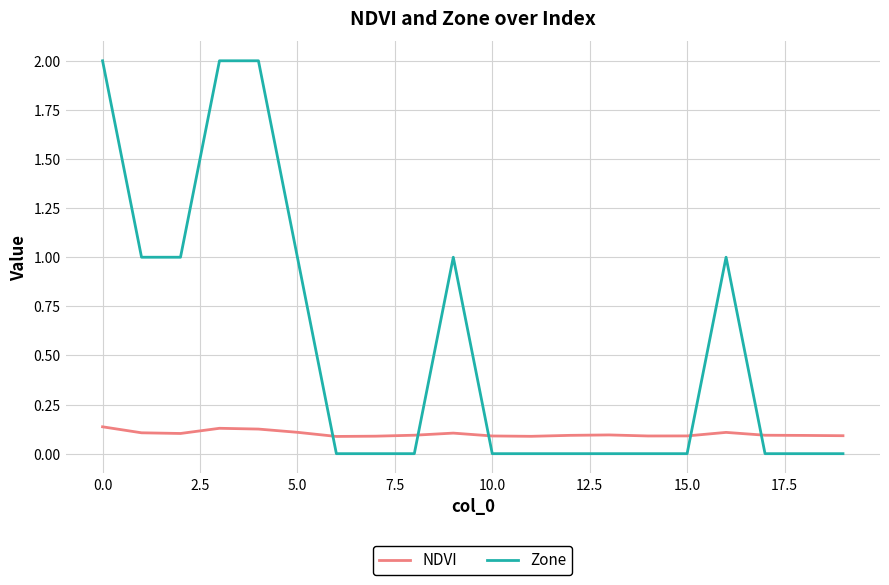

True or false: Zone and NDVI intersect in this chart.

True